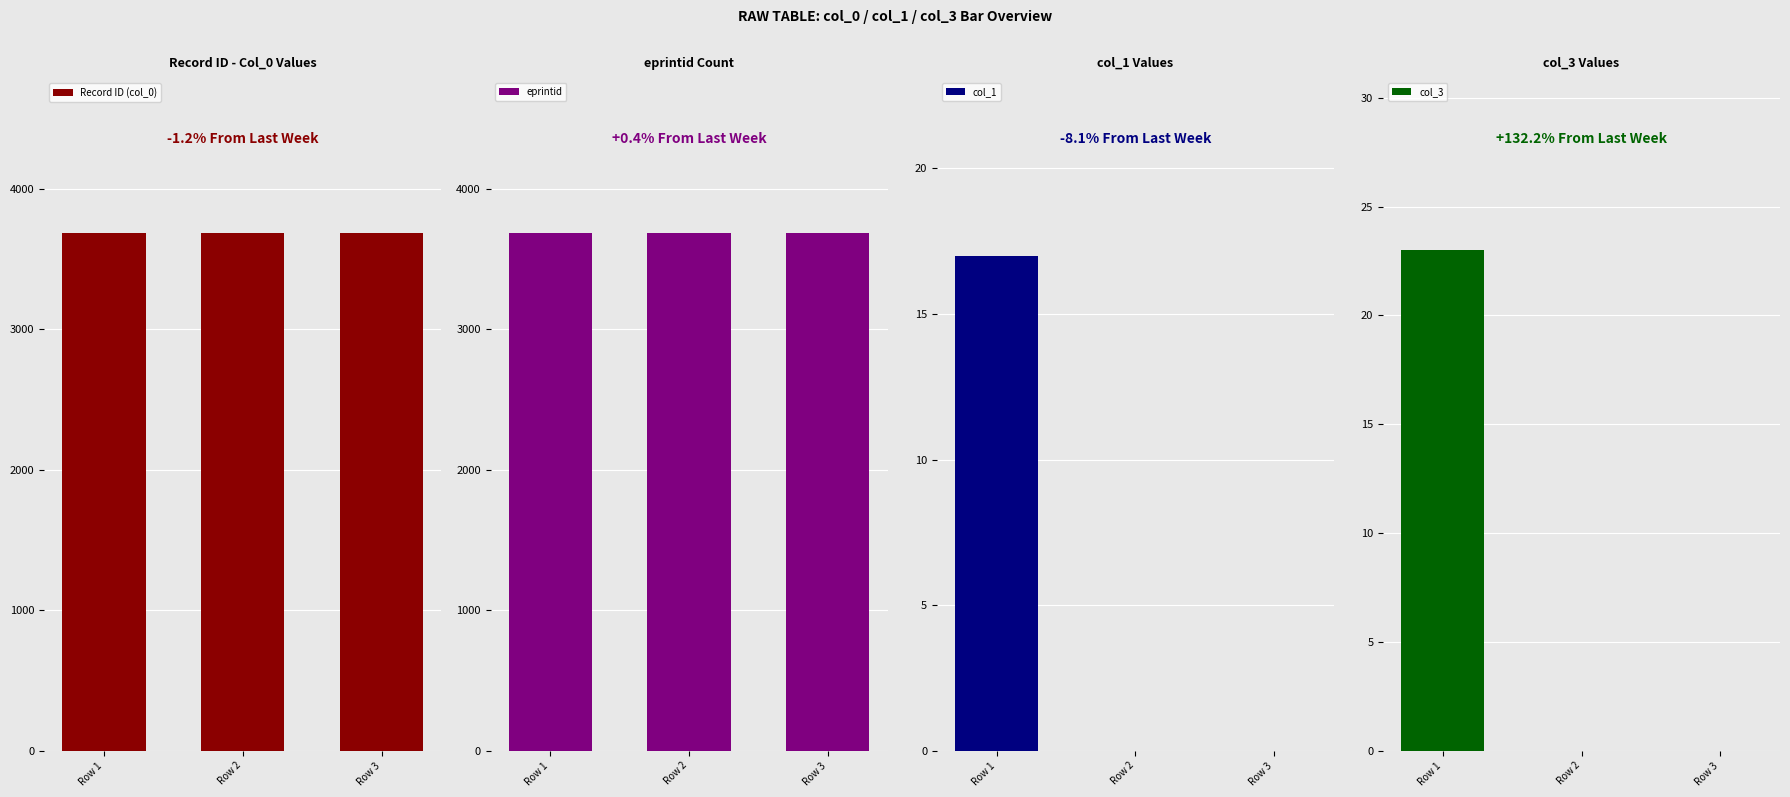

Reading left to right, what are all the values shown in this chart?

Record ID (col_0): 3681	3681	3681
eprintid: 3681	3681	3681
col_1: 17	0	0
col_3: 23	0	0